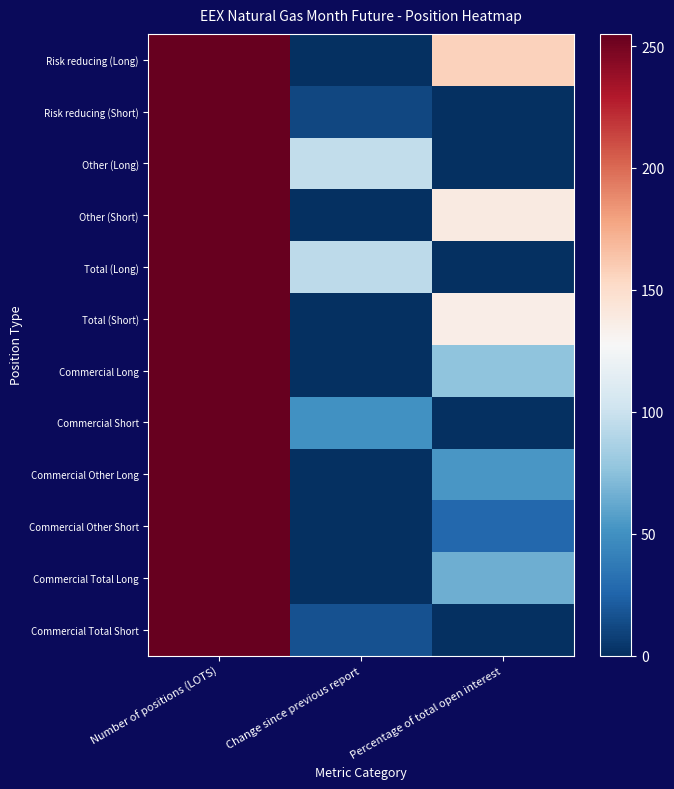

Which series has the largest range (max minus min)?

Risk reducing (Long)